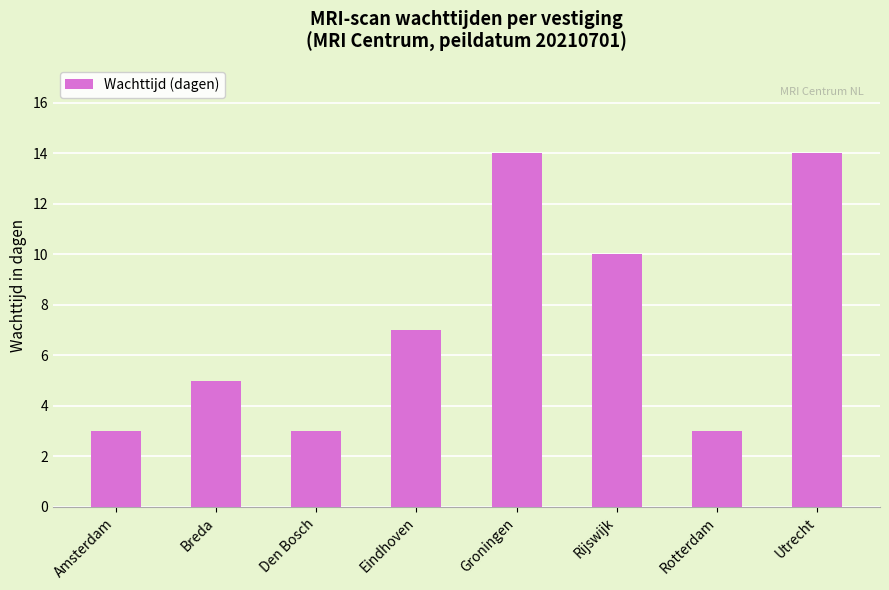

How many series are shown in this chart?

1